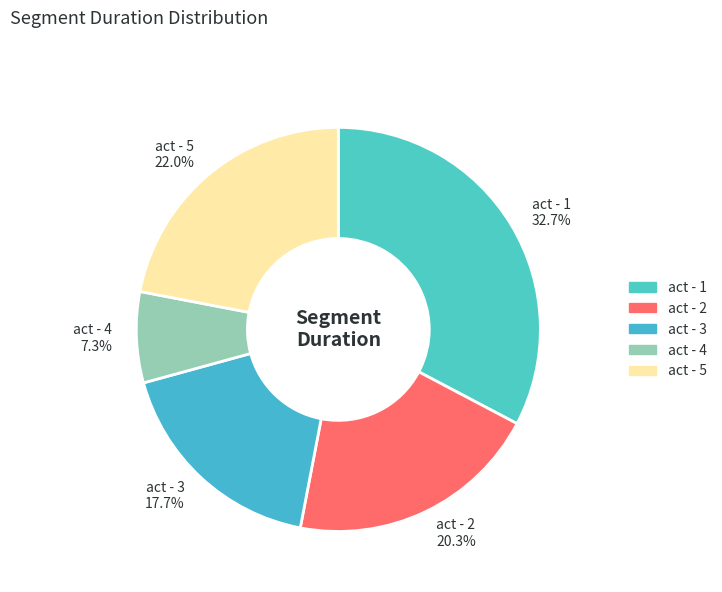

What percentage is the act - 1 slice, to the nearest percent?

33%